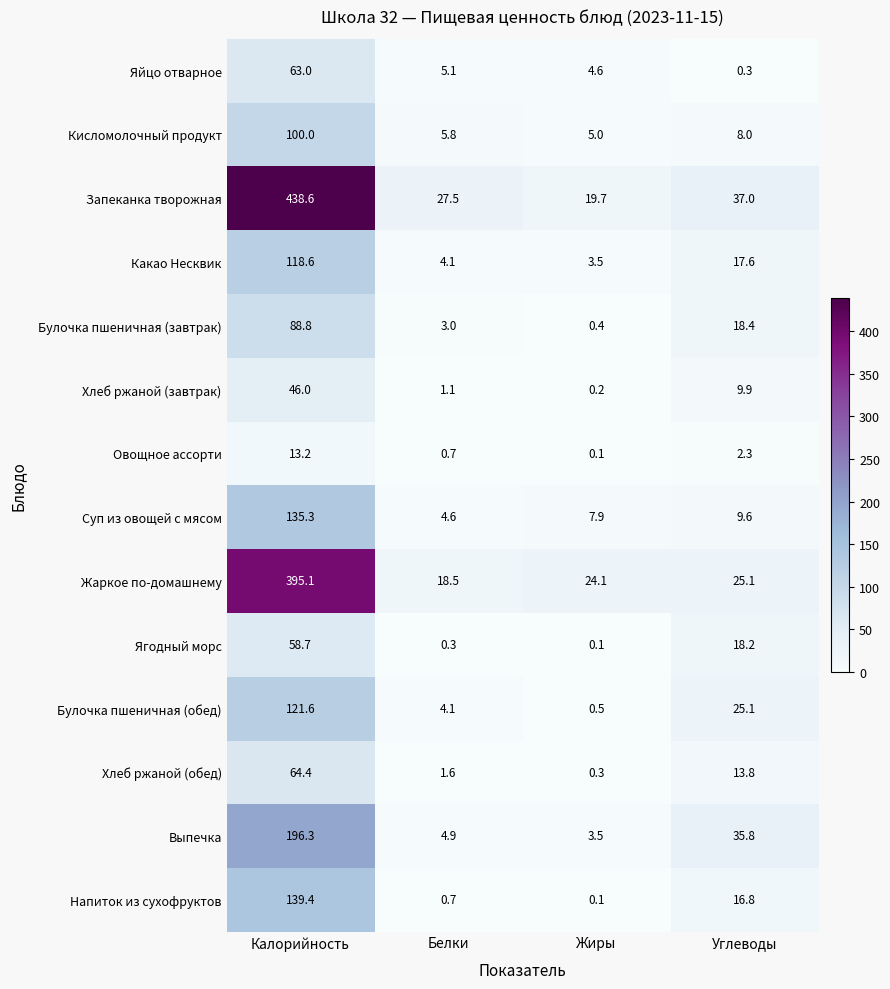

At how many categories does at least one series exceed 196?

1